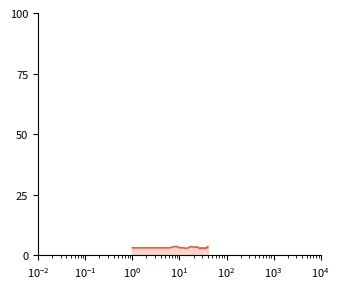

What is the greatest value displayed?

3.7